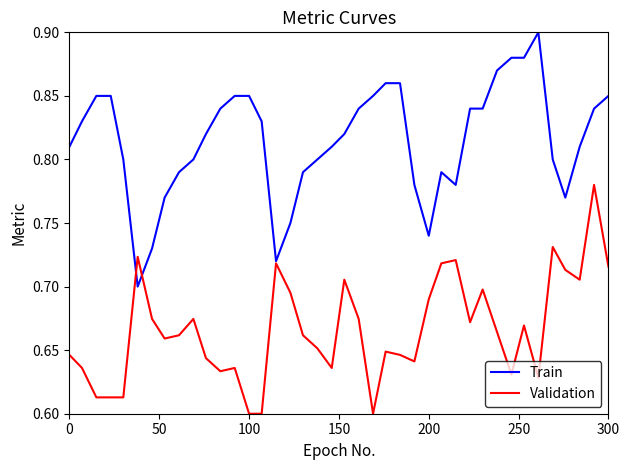

List the series in order of their peak value, highest first.

Train, Validation